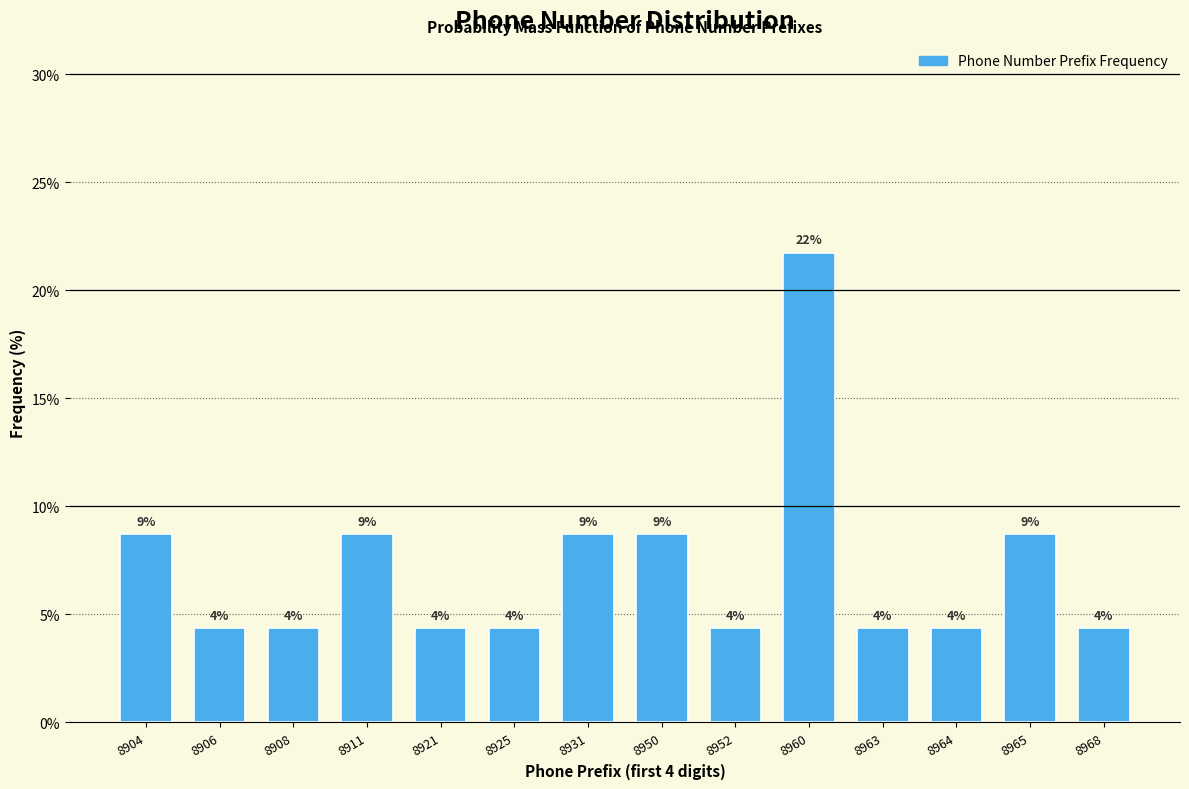

How many bars are there in total?

14